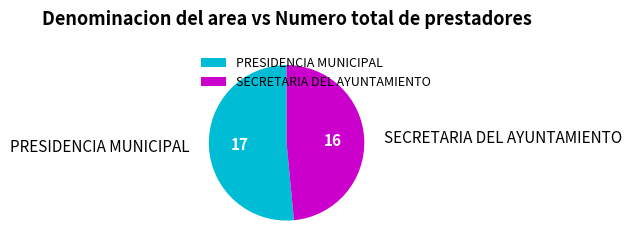

What is the ratio of the value at PRESIDENCIA MUNICIPAL to the value at SECRETARIA DEL AYUNTAMIENTO?

1.1